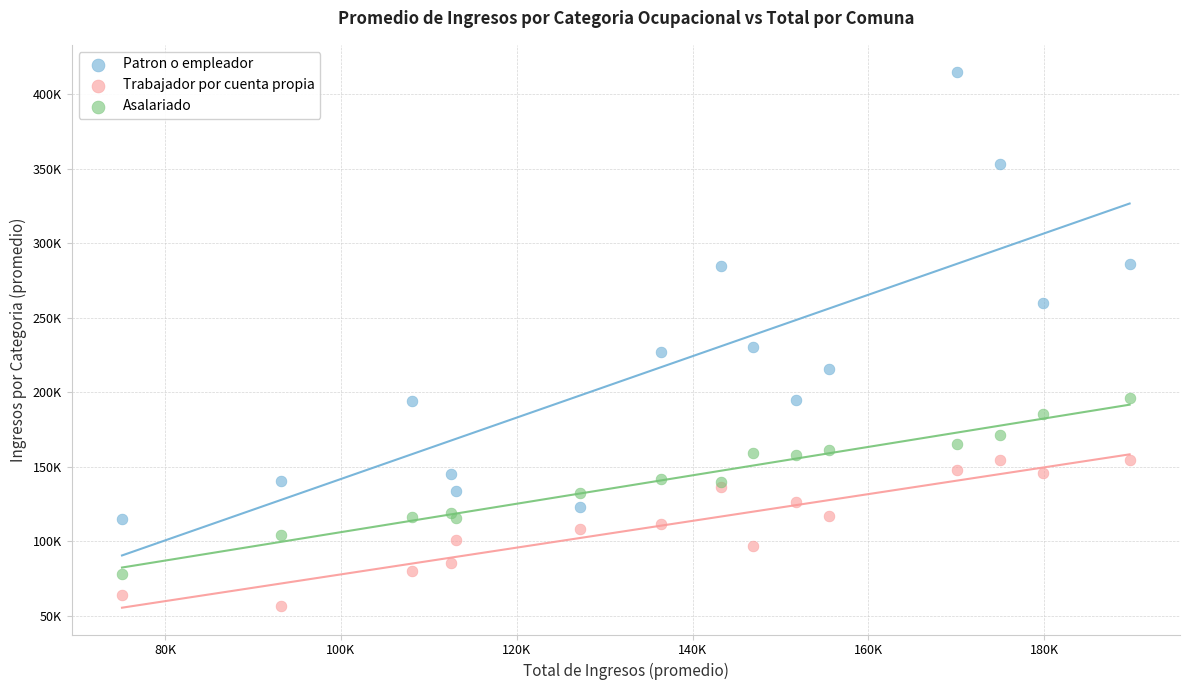

Which series has the widest spread of Y values?

Patron o empleador